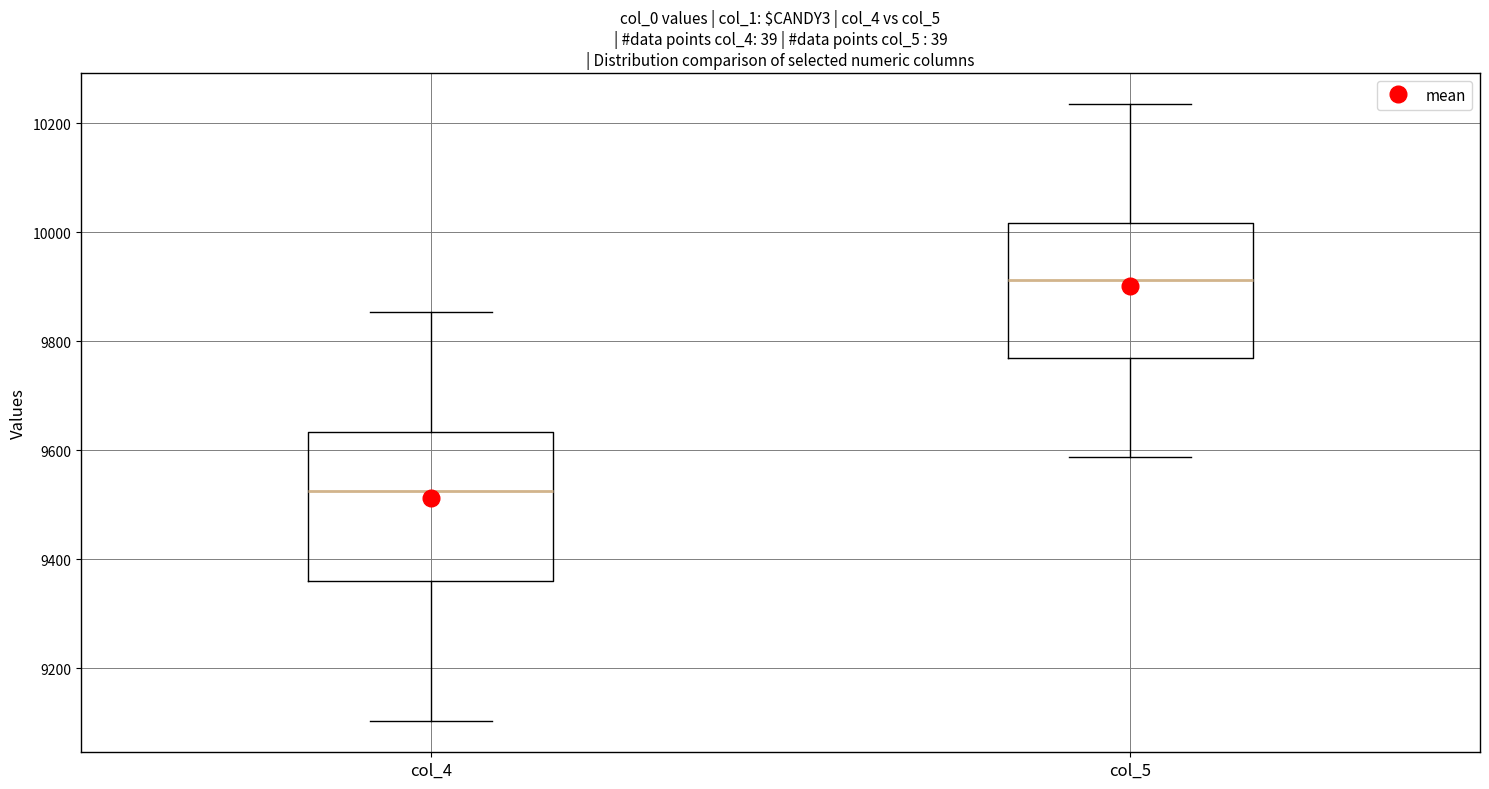

Reading left to right, transcribe this box plot: for each box, give where its median line is, the range the box spans, and where its two whiskers end, as read against the y-axis. The values are not printed on the chart, so give them approximately, as read against the axis.

col_4: median 9520, box 9360 to 9640, whiskers 9100 to 9860
col_5: median 9920, box 9760 to 10020, whiskers 9580 to 10240